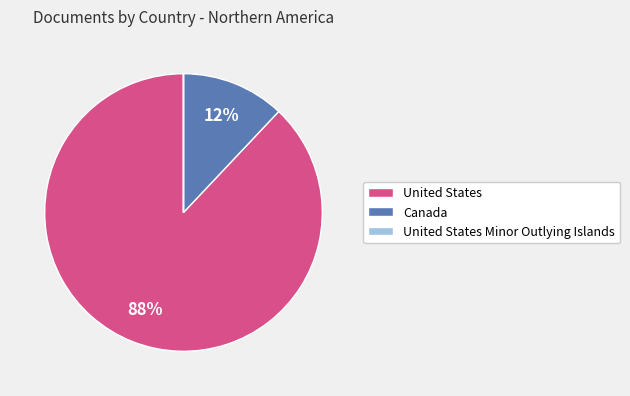

Does Canada represent more than half of the total?

No